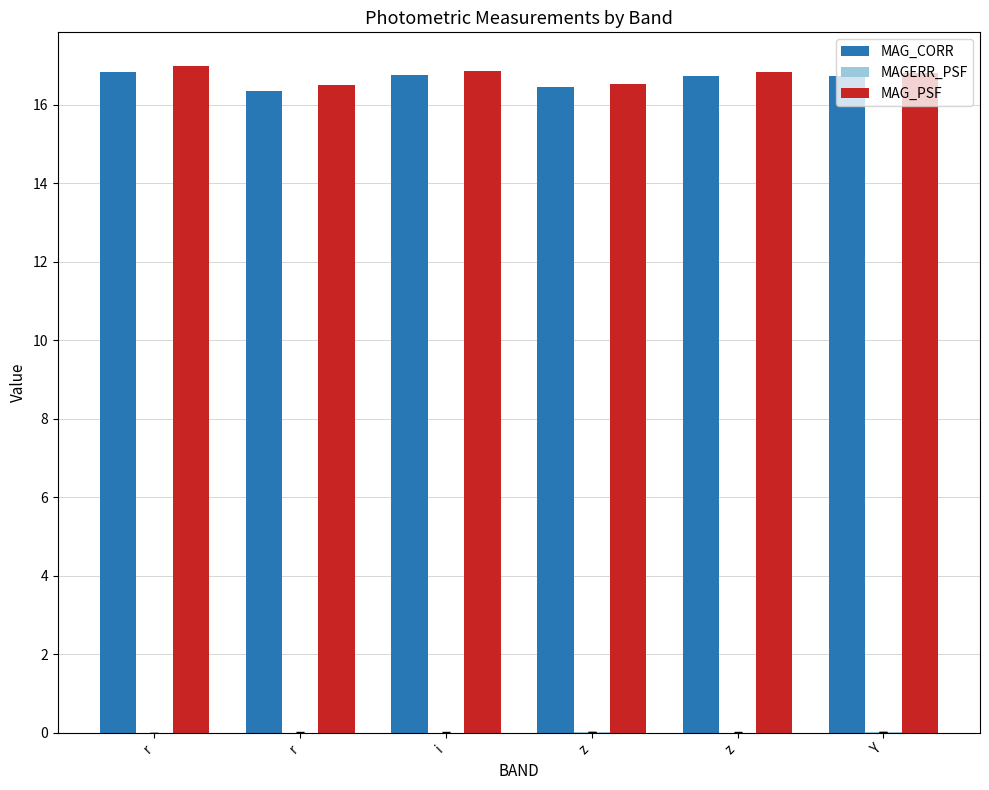

What is the value of the MAG_PSF bar at the 3rd from the left?

16.9